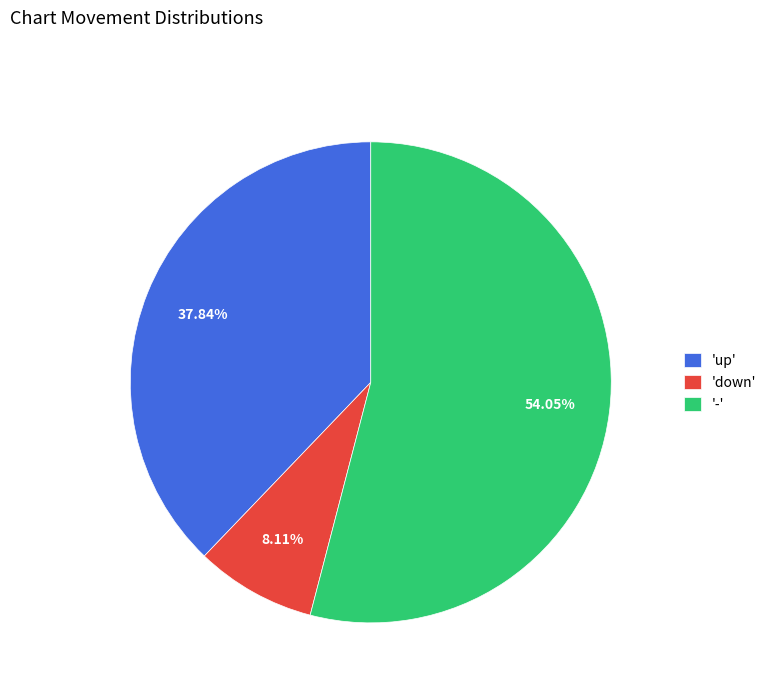

Which slice represents more than half of the pie?

-